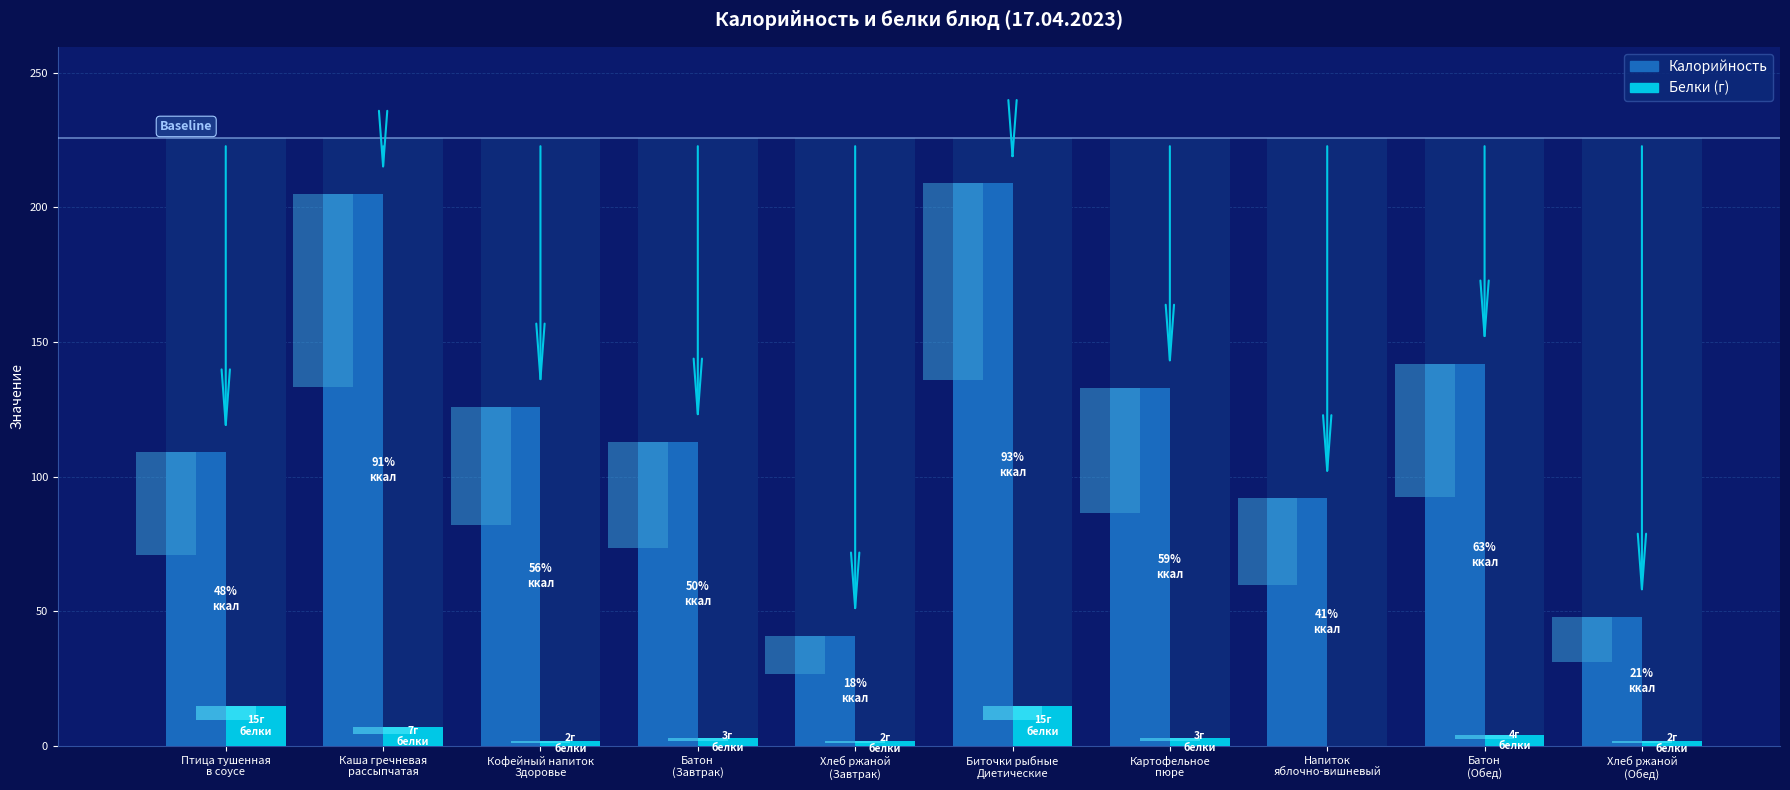

At which label does Калорийность reach its peak?

Биточки рыбные
Диетические